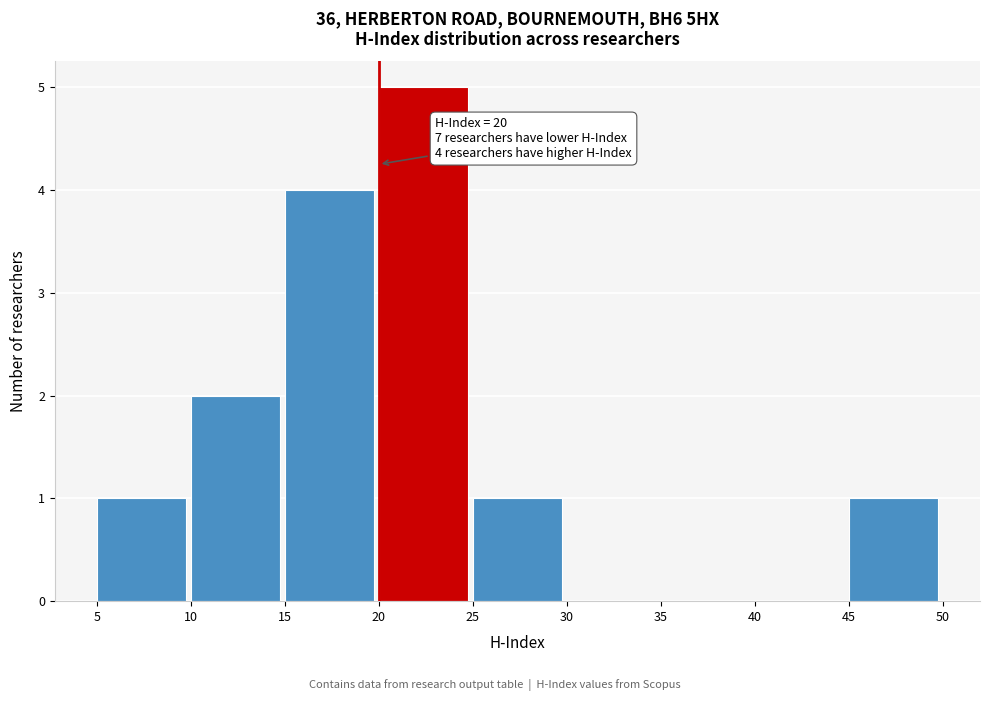

Over which range of the x-axis is the bar tallest?

20 to 25